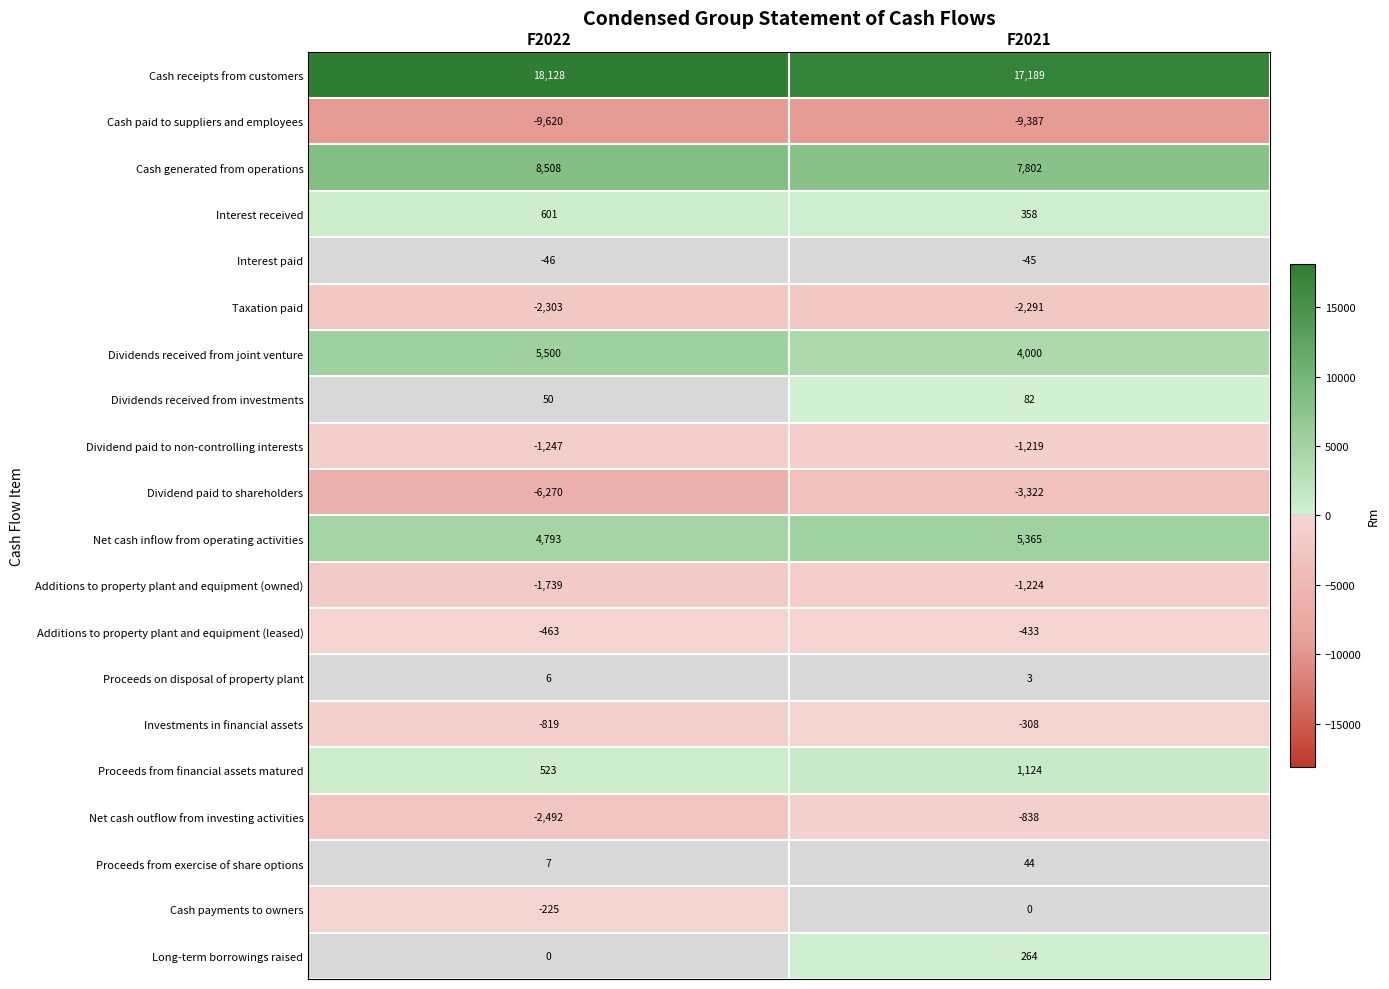

At which label is Taxation paid closest to -2297?

F2022